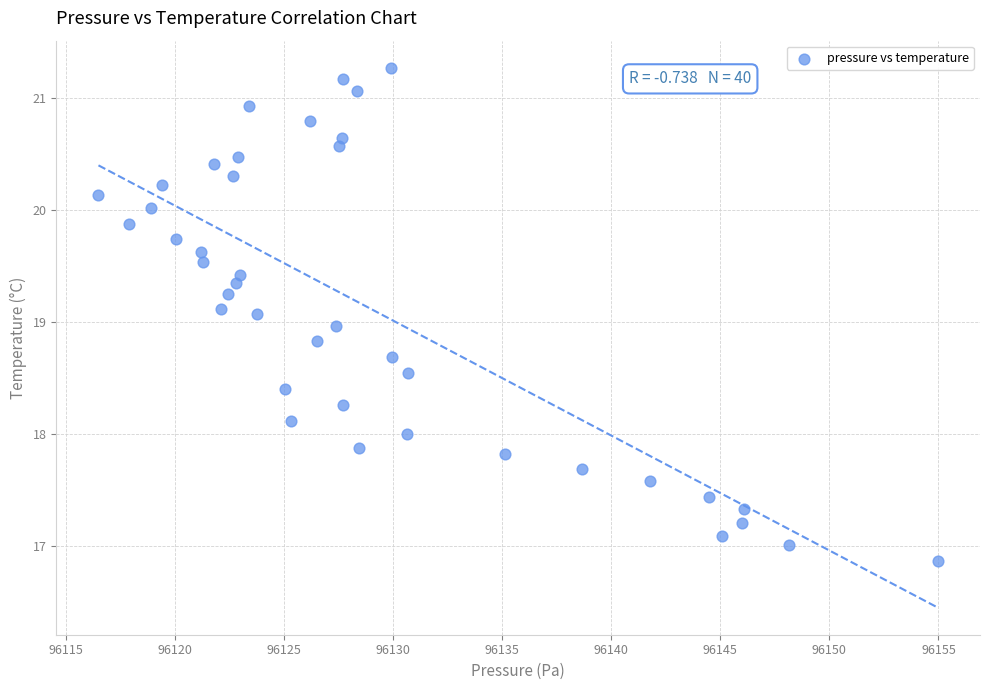

What is the range of Y values (max minus min)?

4.4